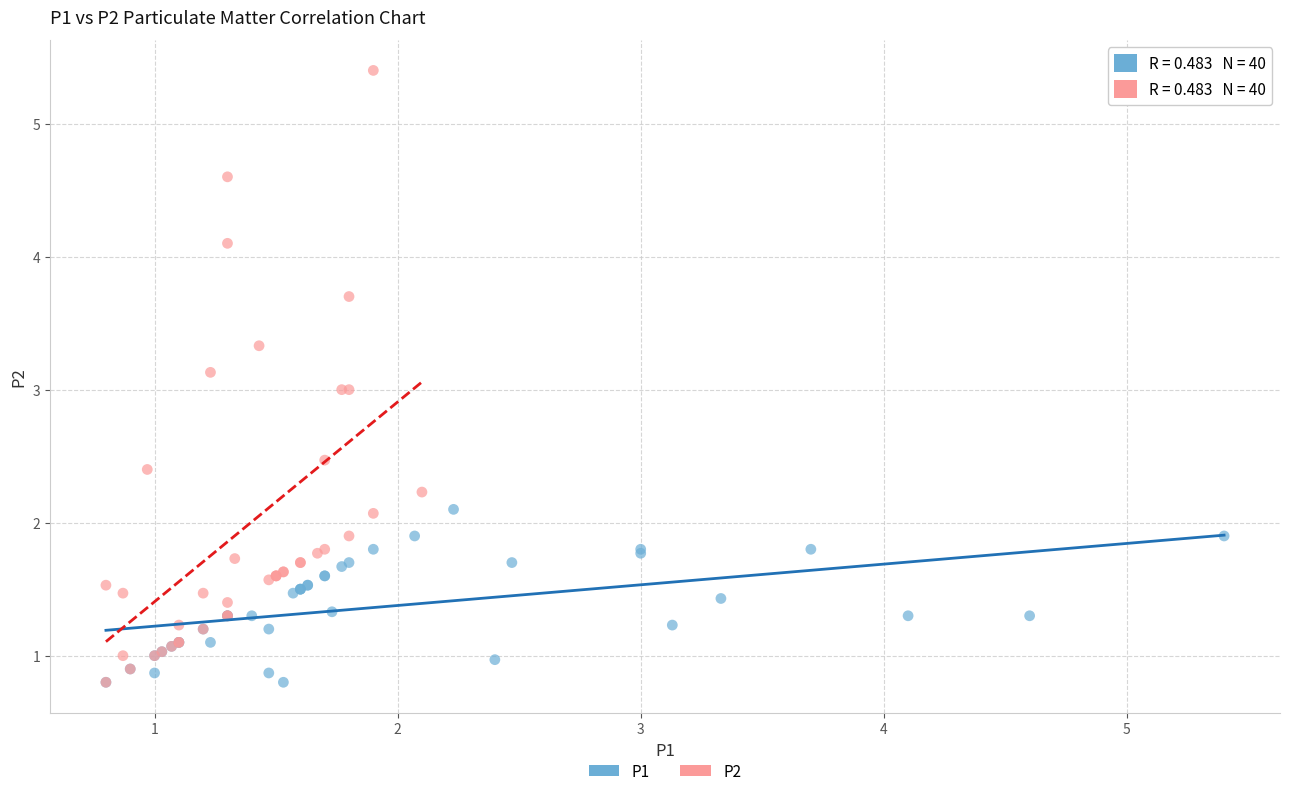

What are all the series names shown in the legend?

P1, P2